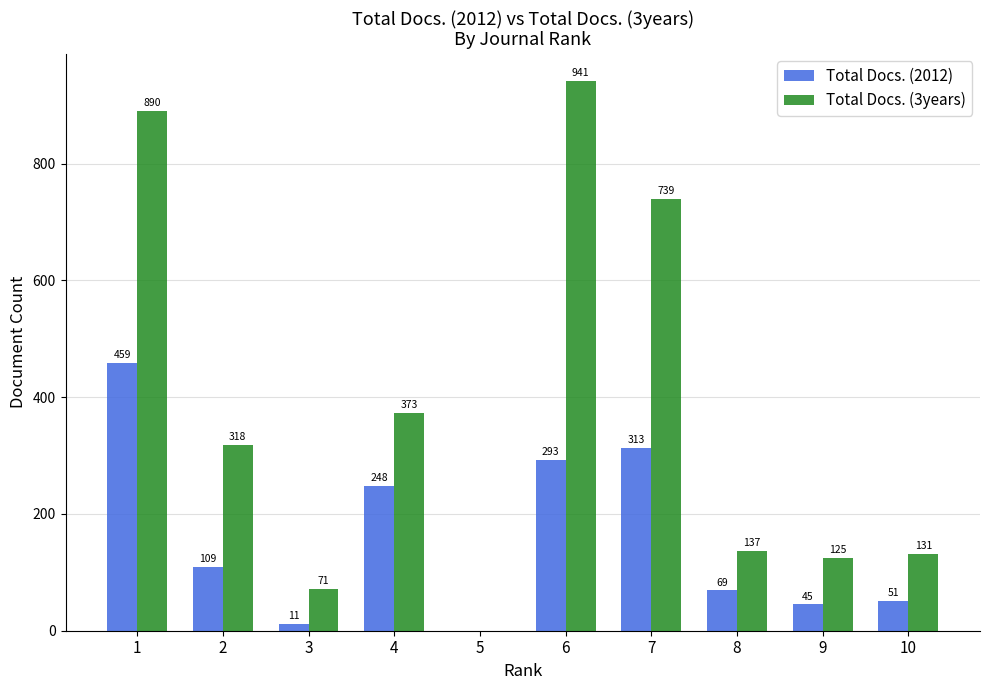

Is the value of Total Docs. (2012) at 2 greater than the value of Total Docs. (3years) at 5?

Yes